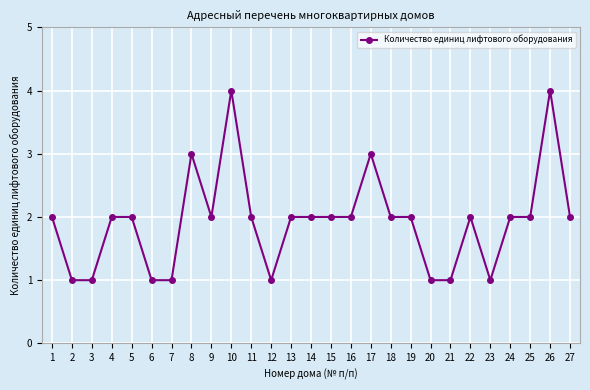

The chart shows a value of 2 at 14. True or false?

True